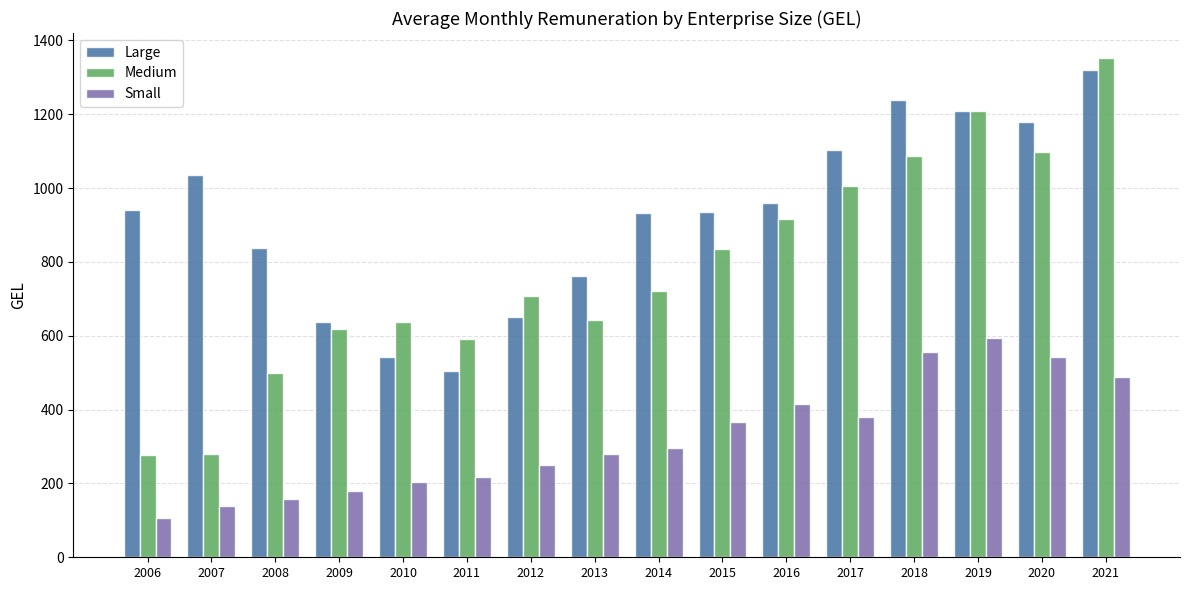

True or false: Small has a value of 106.6 at 2006.

True